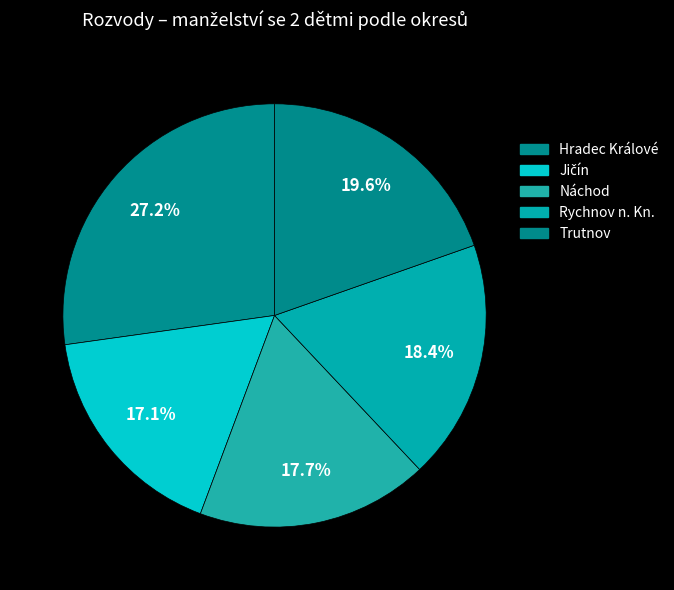

How many slices are in this pie chart?

5